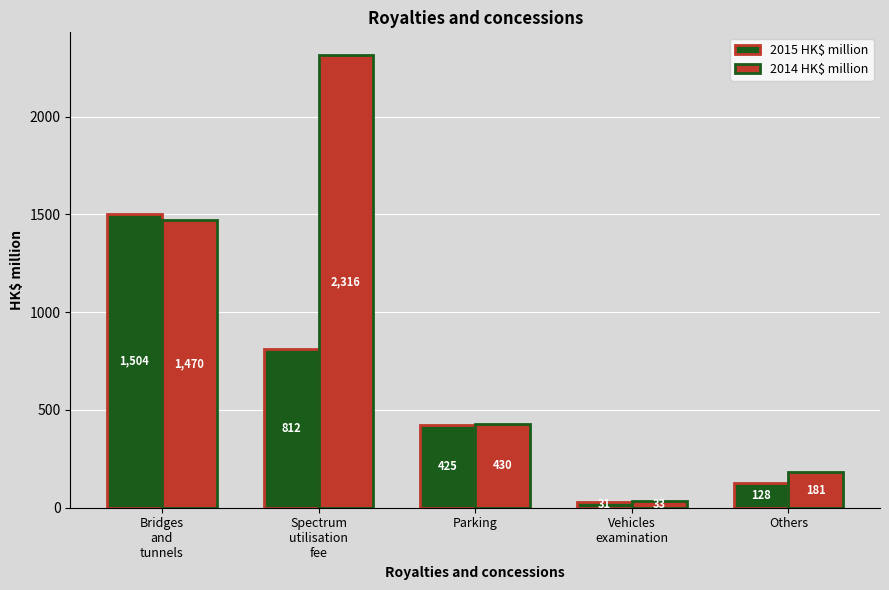

Reading right to left, transcribe all the data shown in this chart.

2015 HK$ million: 128	31	425	812	1504
2014 HK$ million: 181	33	430	2316	1470